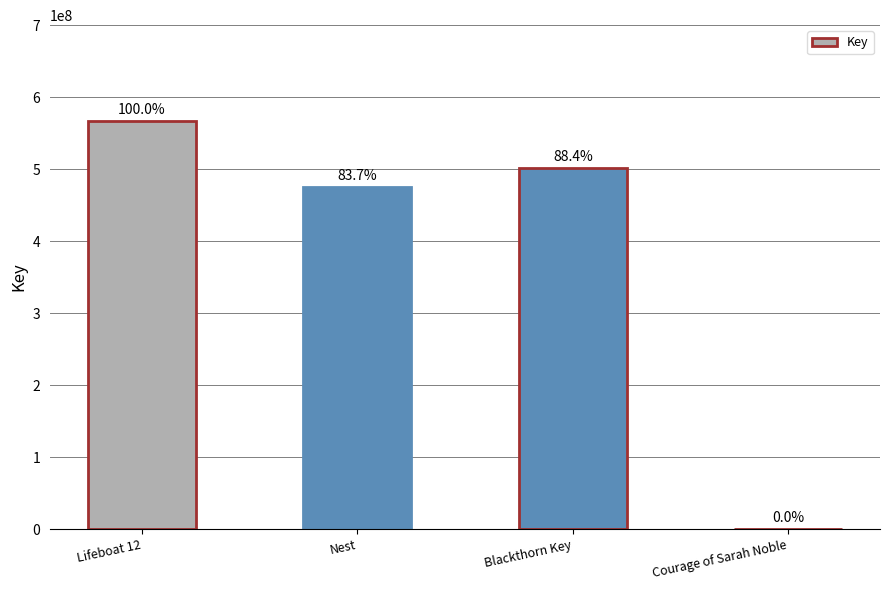

What is the ratio of the value at Nest to the value at Courage of Sarah Noble?

91896.4